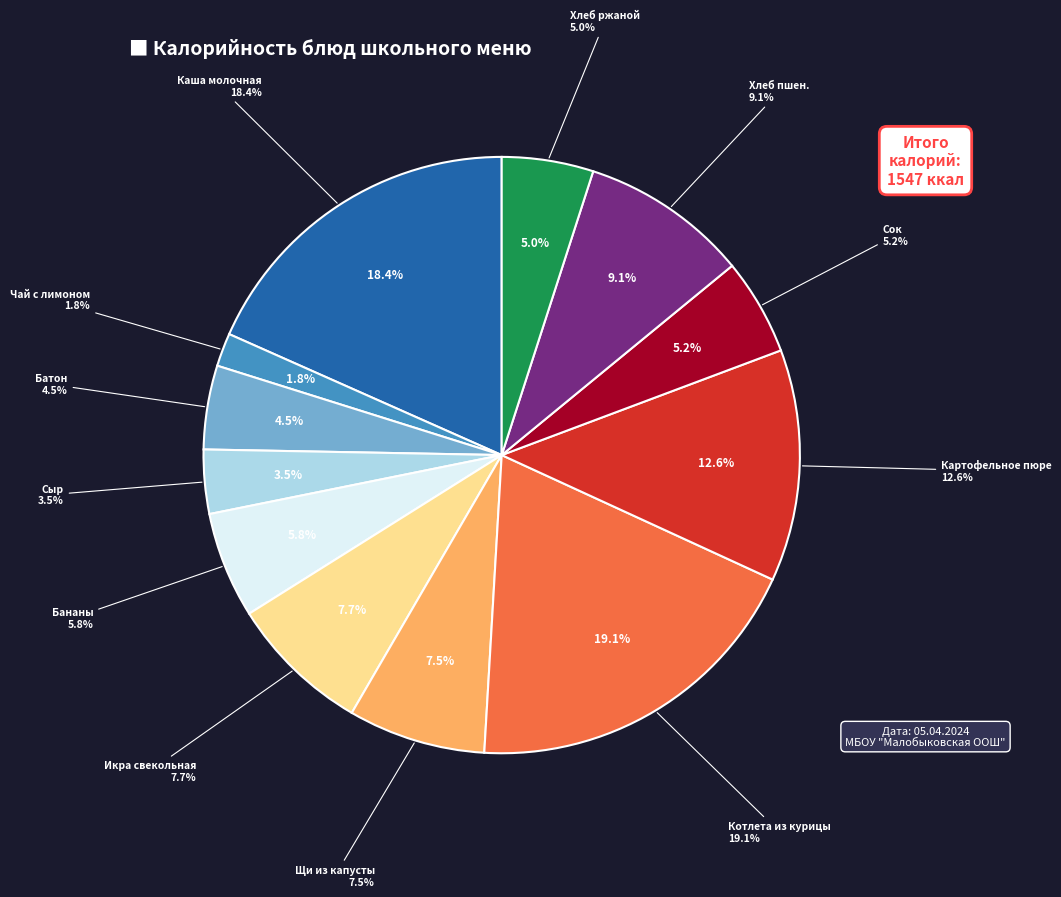

Approximately how many times larger is the value at Бананы compared to Батон?

1.3